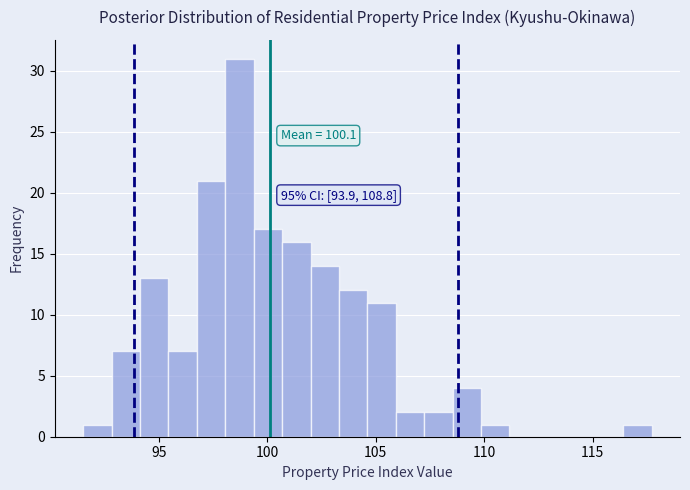

Read against the x-axis, roughly where is the centre of the tallest bar?

98.5